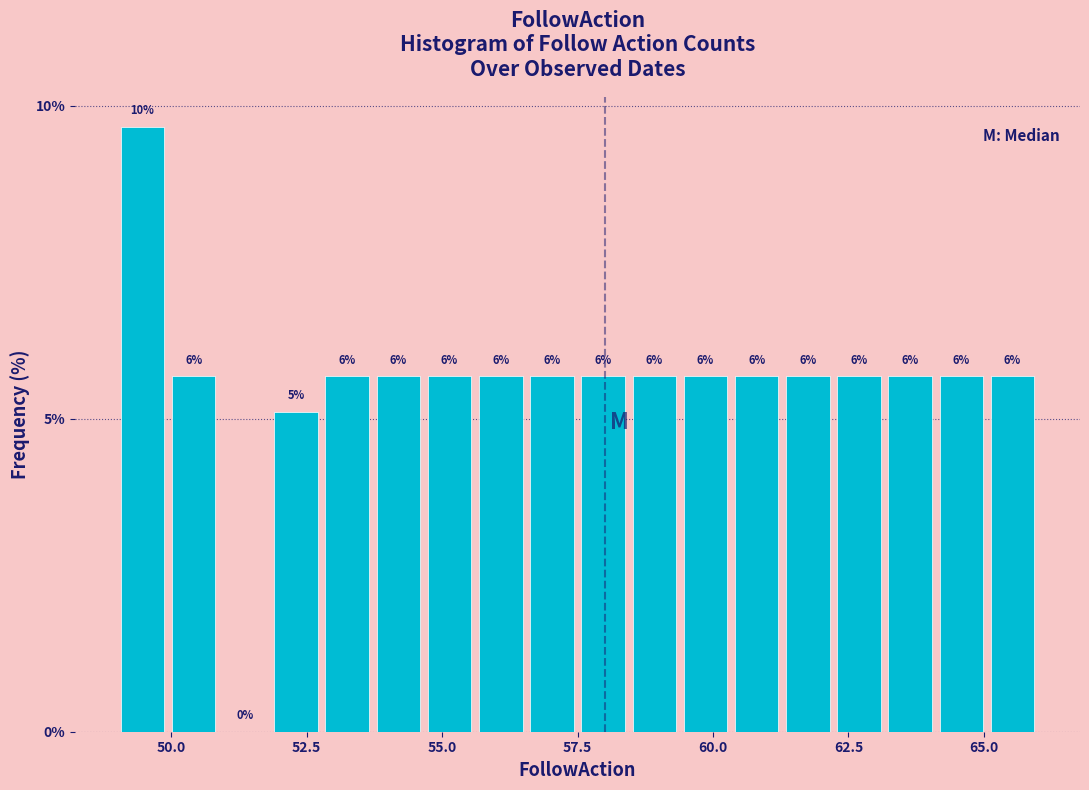

Read against the x-axis, roughly where is the centre of the tallest bar?

49.5